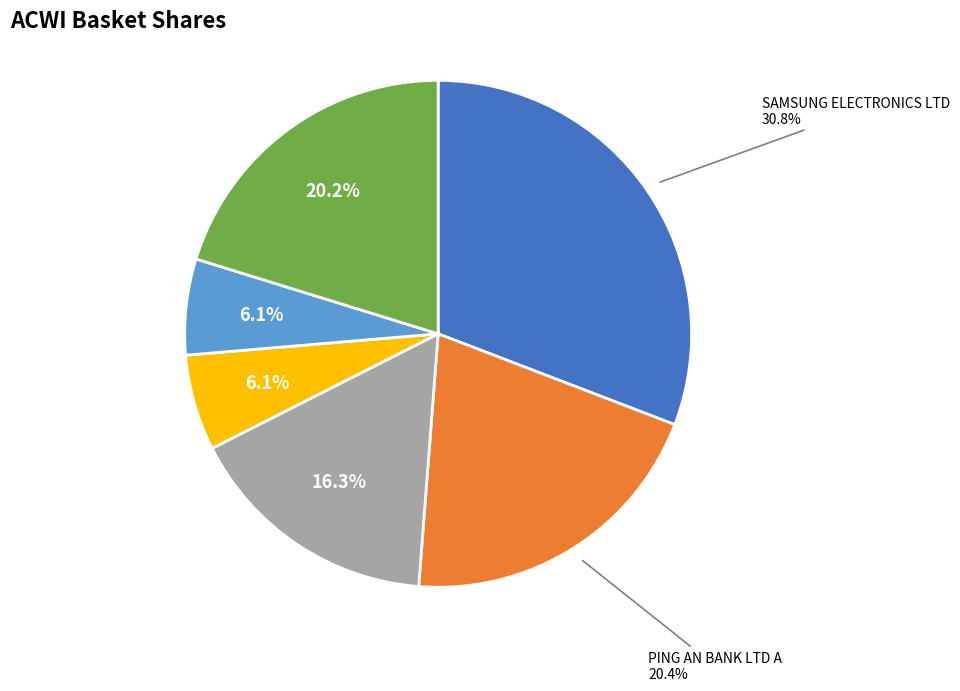

Does any single category account for the majority?

No